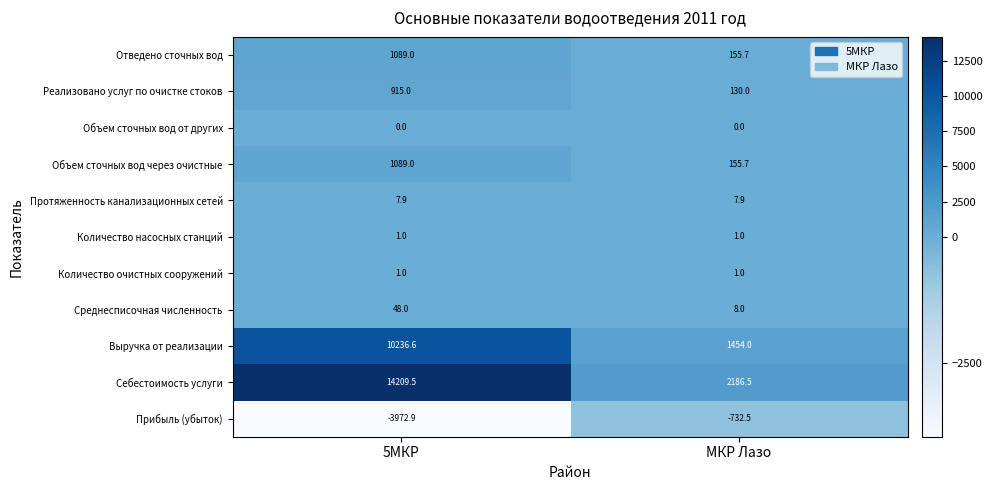

Which series changed the most between 5МКР and МКР Лазо?

Себестоимость услуги